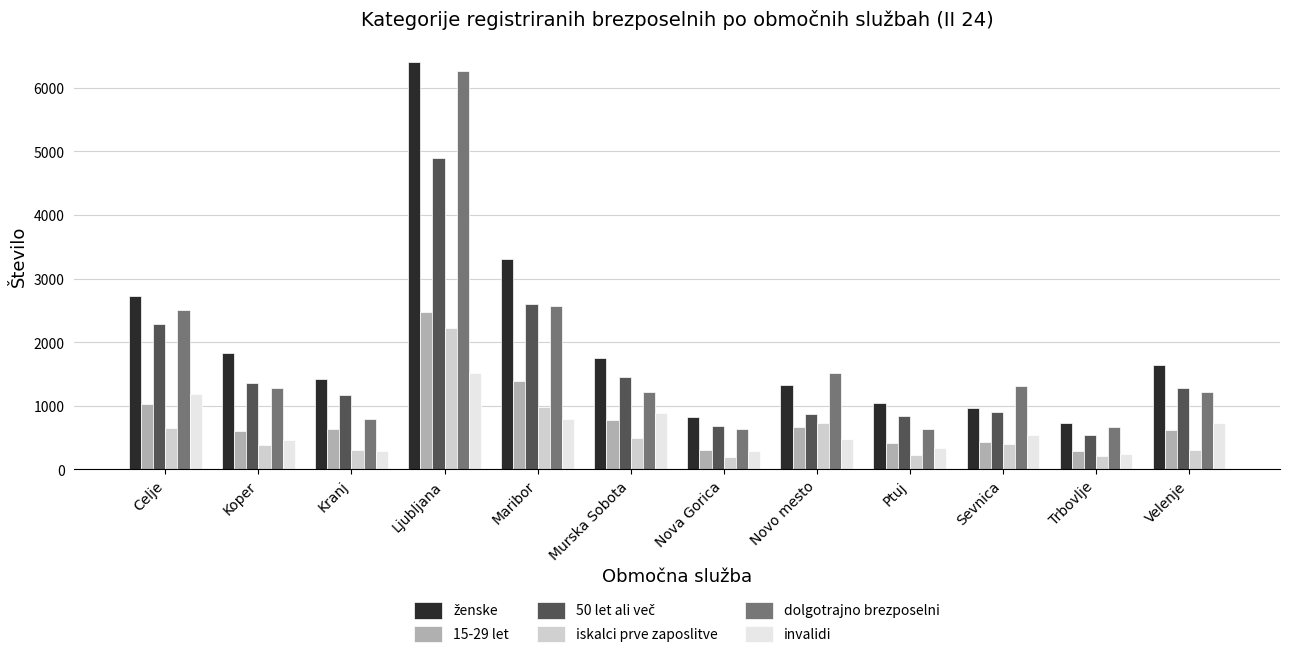

True or false: iskalci prve zaposlitve has a value of 211 at Trbovlje.

True